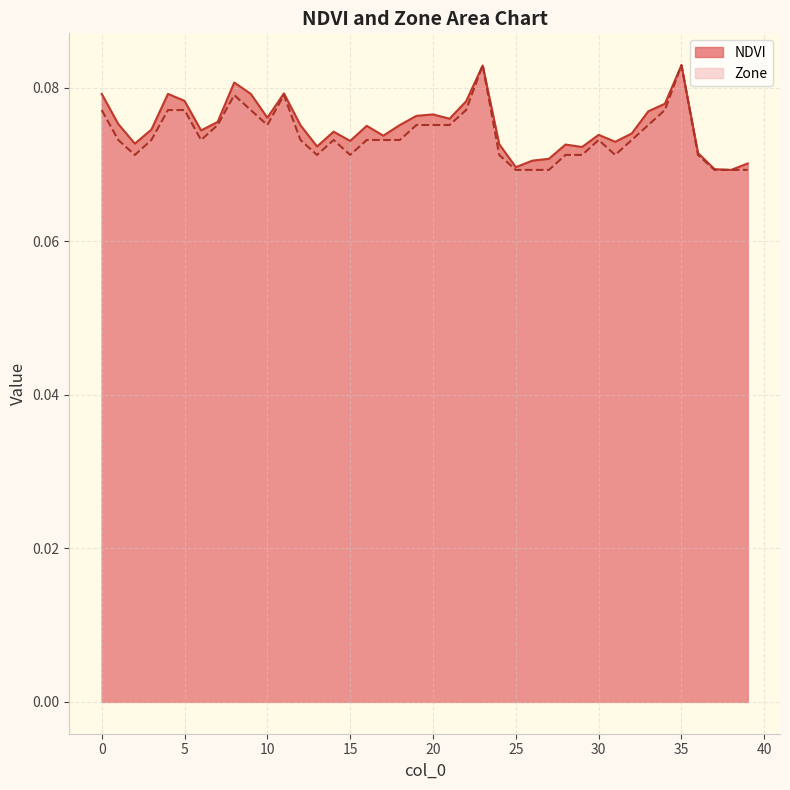

How many NDVI values are between 0 and 1?

40